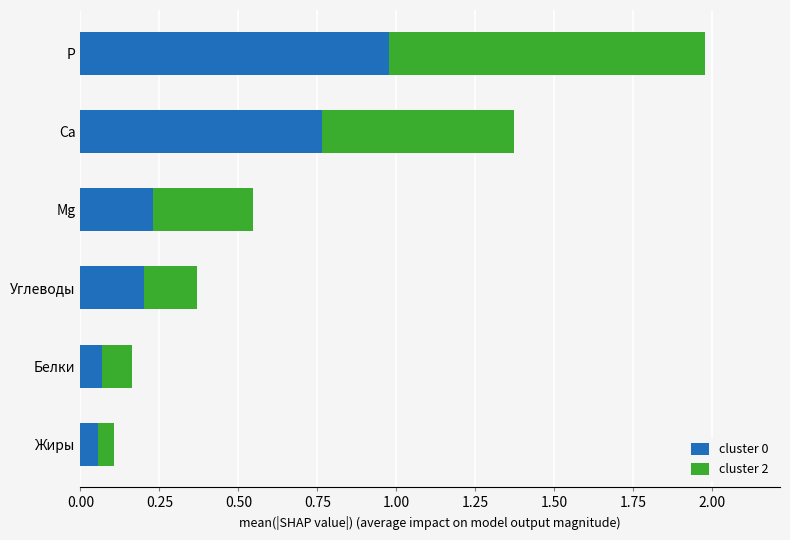

How many distinct data groups are displayed?

2